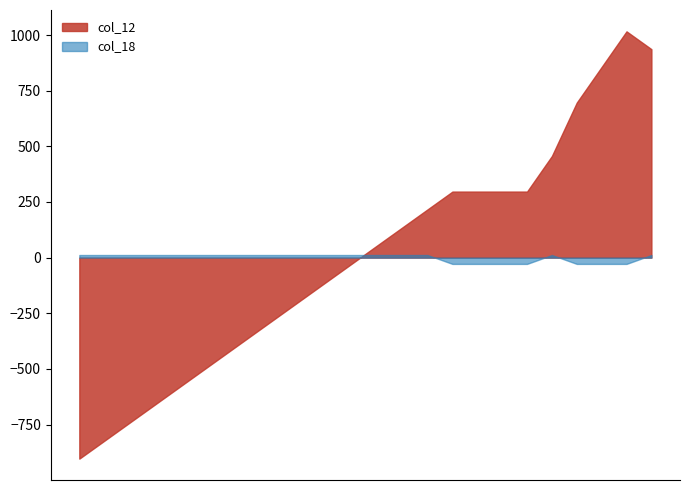

In col_18, how many points are higher than both neighbors (excluding endpoints)?

1